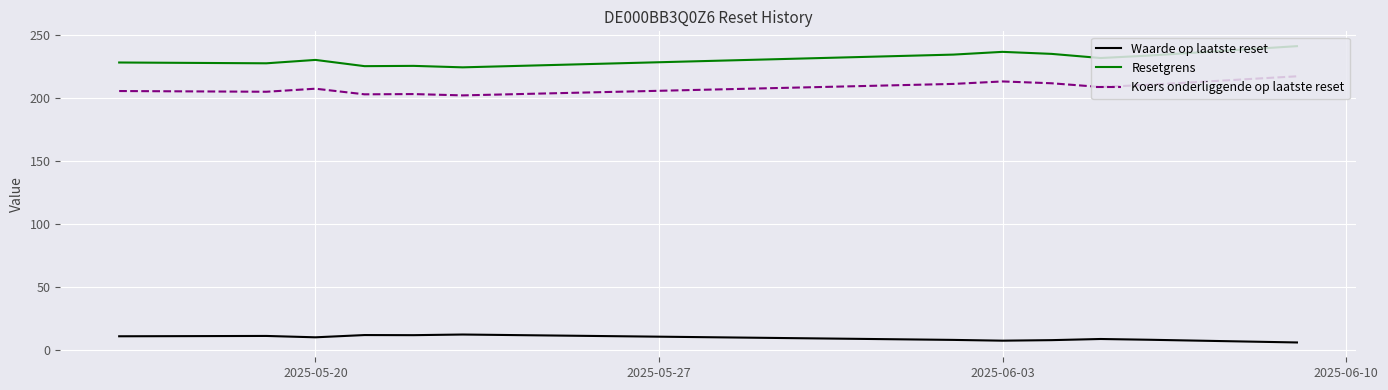

True or false: Waarde op laatste reset has more than 2 points higher than both neighbors.

True